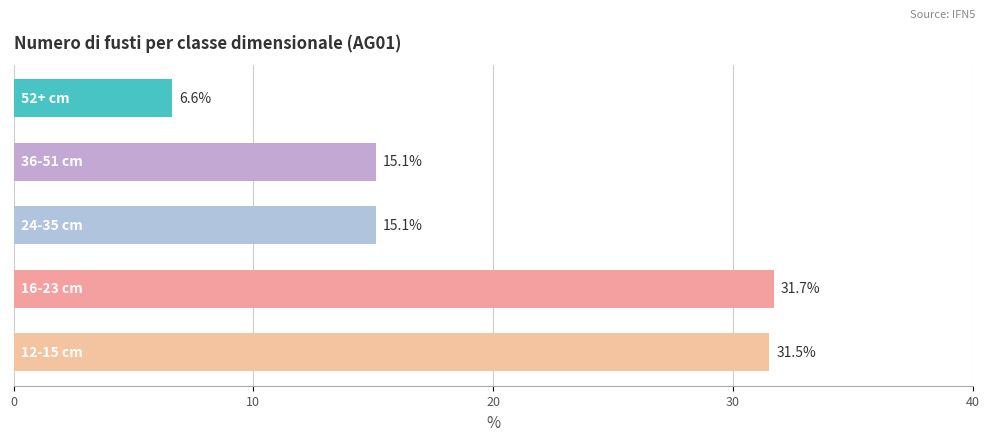

Reading top to bottom, extract all data points from this chart.

6.6	15.1	15.1	31.7	31.5